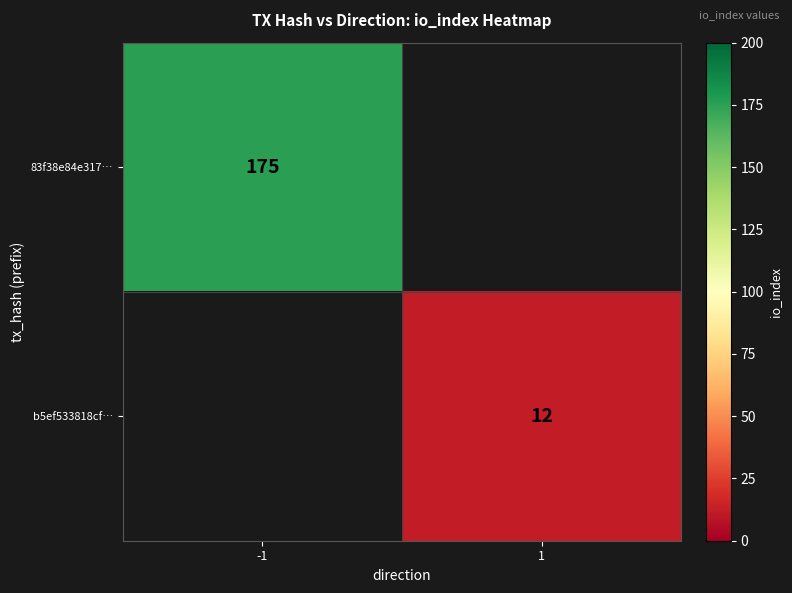

Is it true that 83f38e84e317… equals 175 at -1?

True